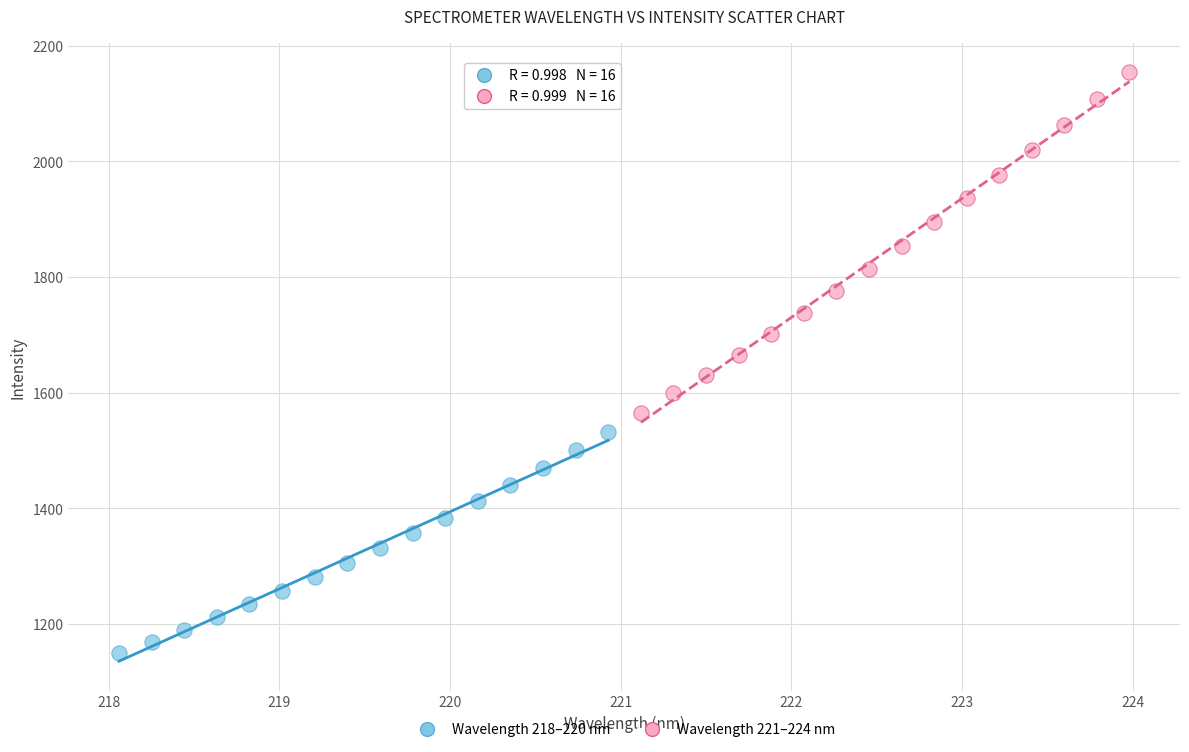

Which series contains the highest Y value?

Wavelength 221–224 nm